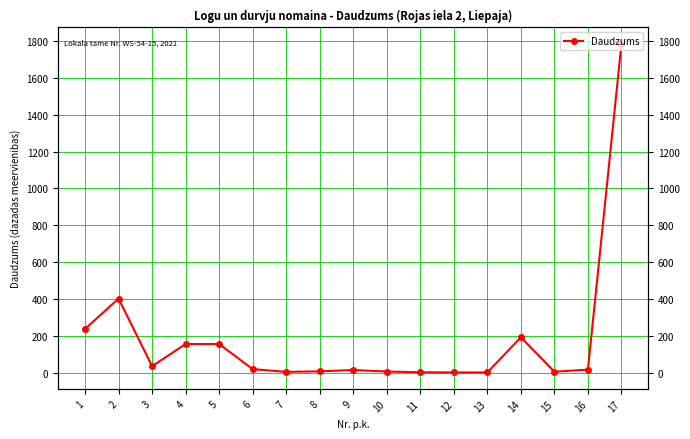

Count the number of categories in the chart.

17